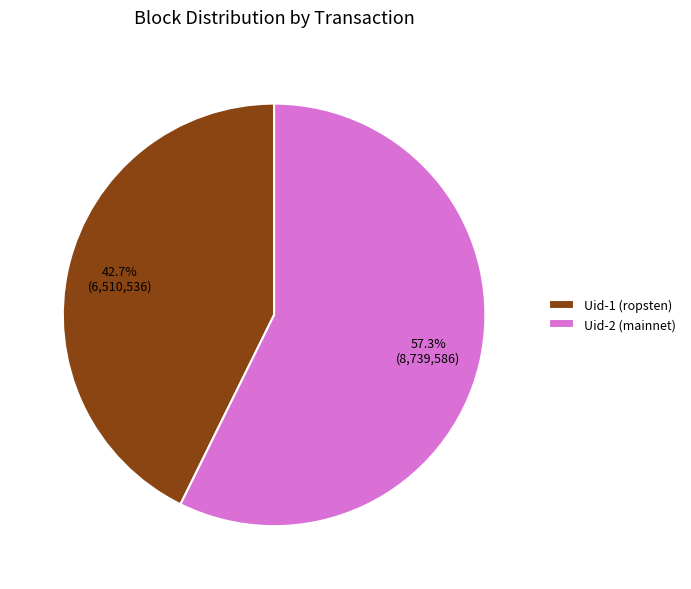

Combined, do Uid-1 (ropsten) and Uid-2 (mainnet) account for over 50%?

Yes